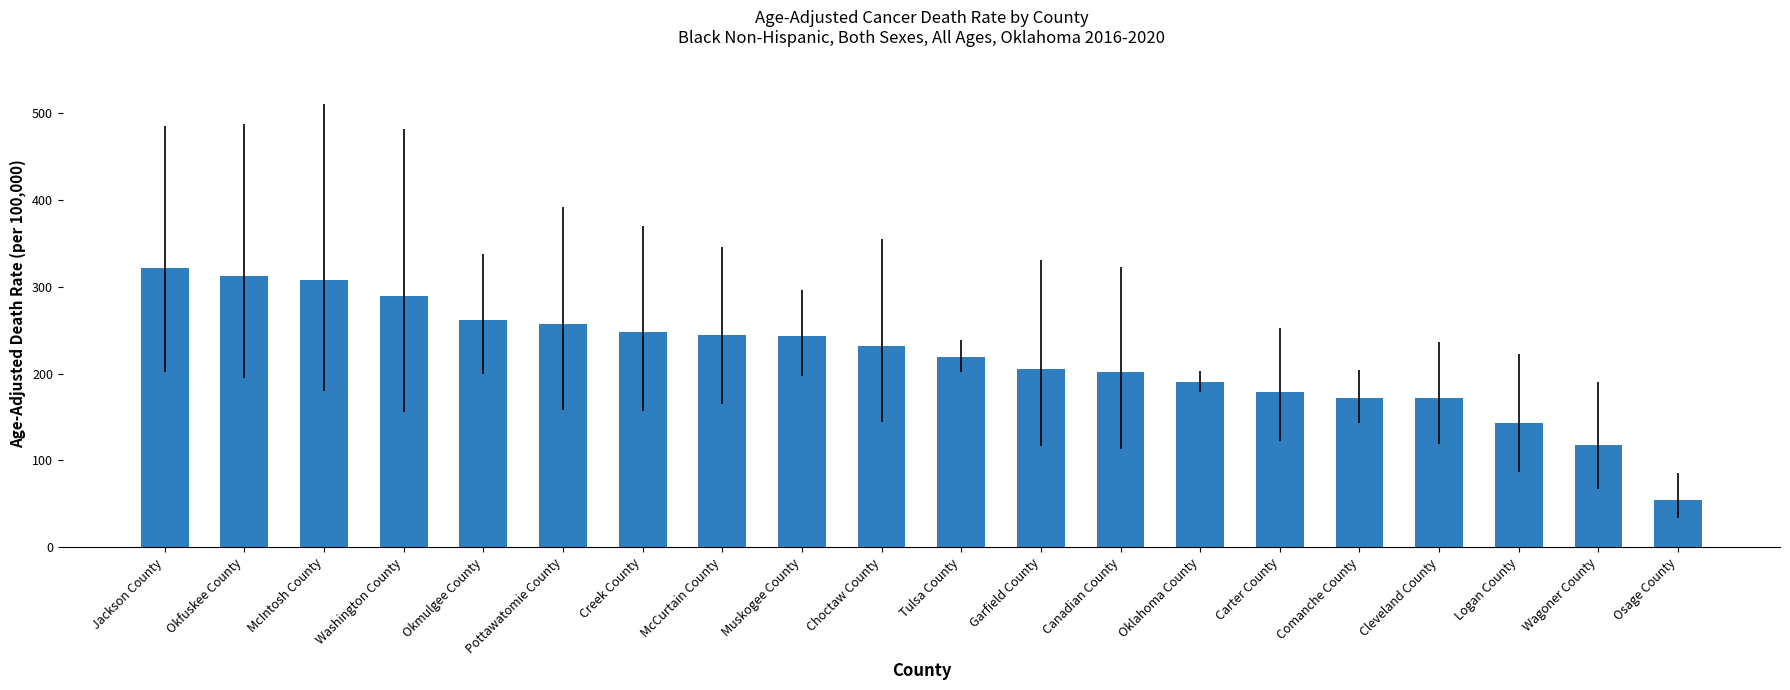

The value at Tulsa County is 219.4. True or false?

True